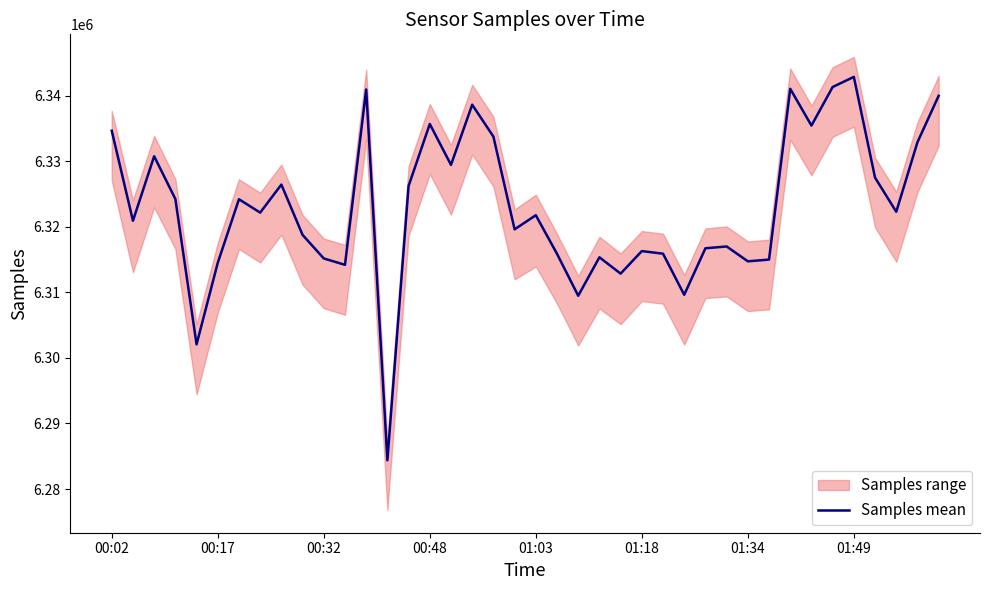

What is the maximum value shown in the chart?

6342849